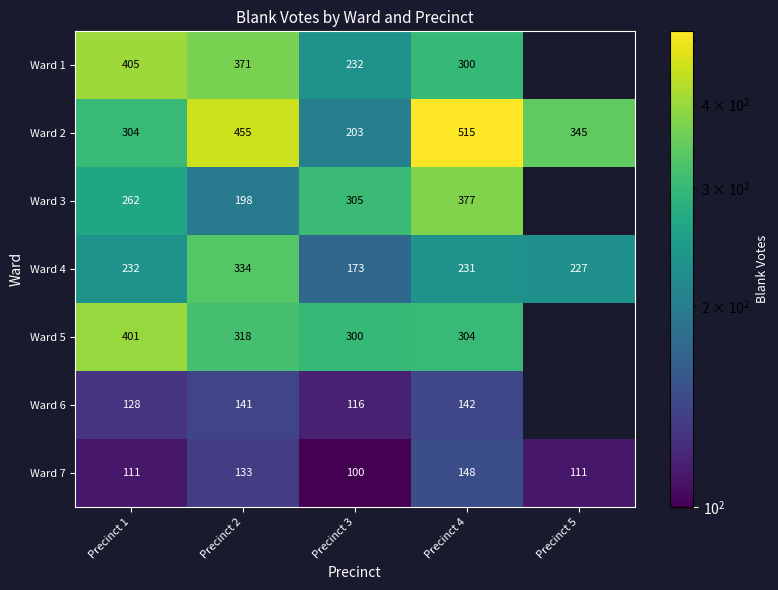

At Precinct 2, list the series in order from smallest to largest.

Ward 7, Ward 6, Ward 3, Ward 5, Ward 4, Ward 1, Ward 2